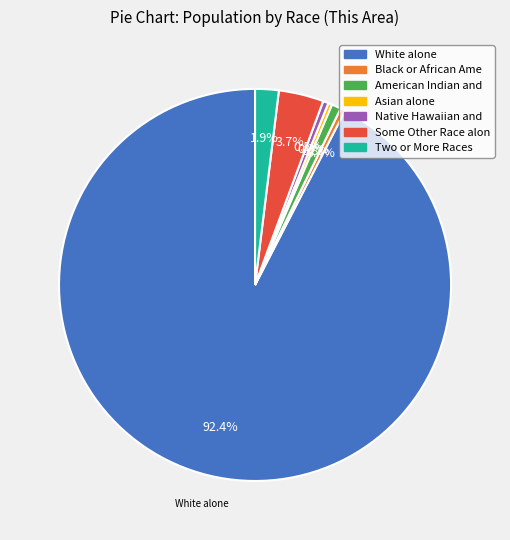

How many segments does this pie chart have?

7